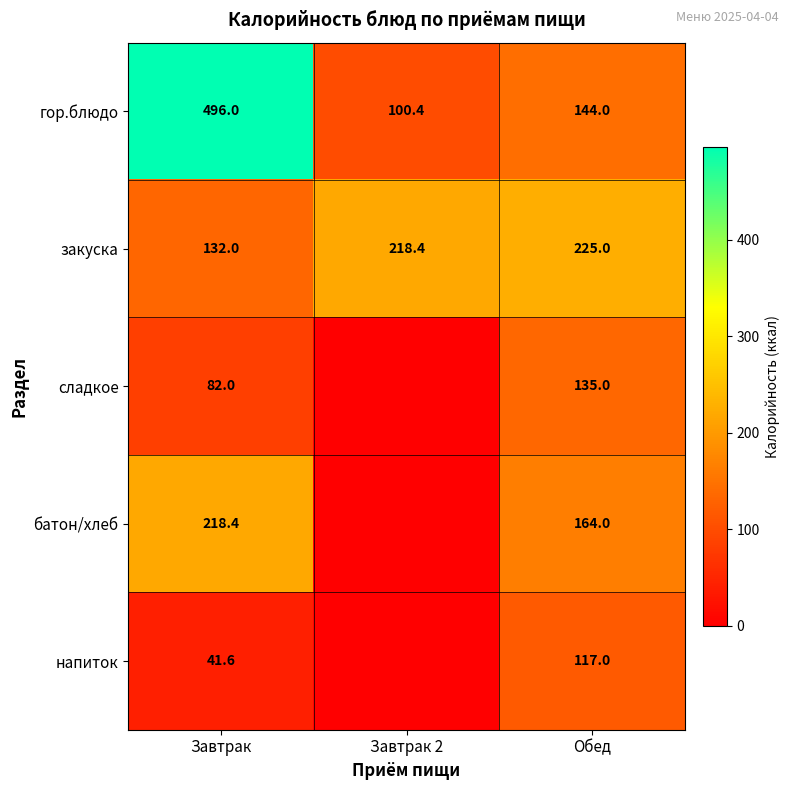

The батон/хлеб series shows 223.6 at Обед. True or false?

False